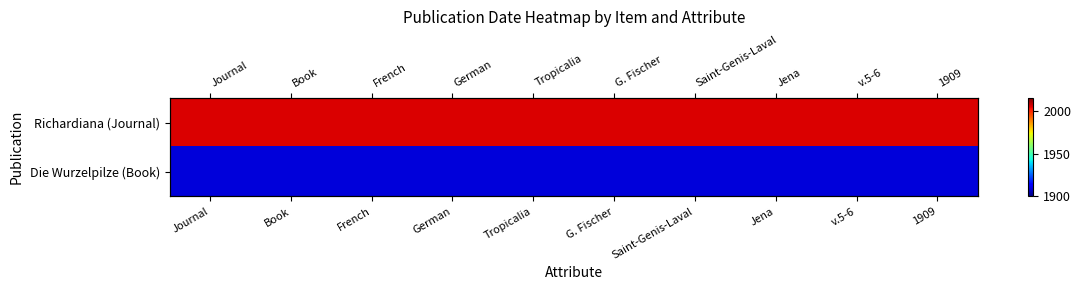

What is the sum of the Die Wurzelpilze (Book) values at v.5-6 and French?

3818